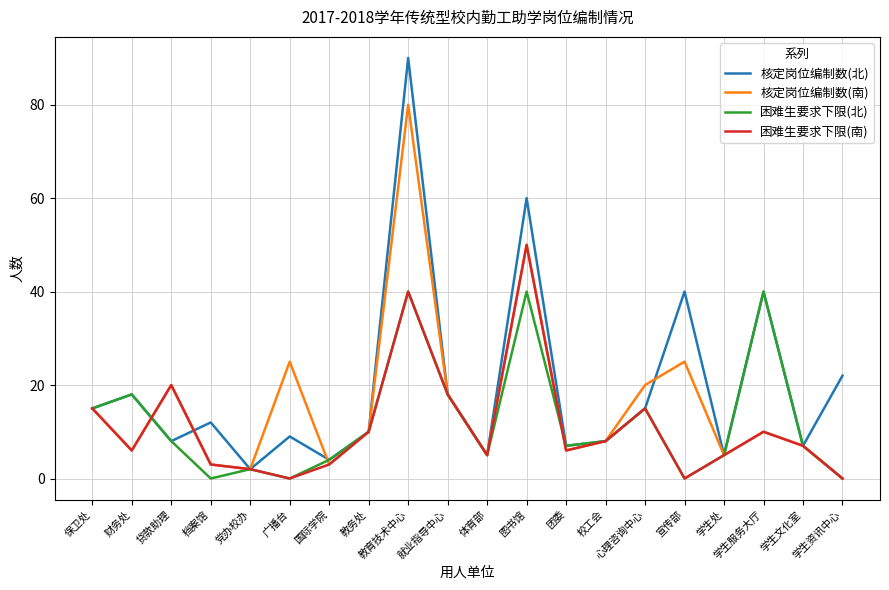

List the series in order of their peak value, lowest first.

困难生要求下限(北), 困难生要求下限(南), 核定岗位编制数(南), 核定岗位编制数(北)